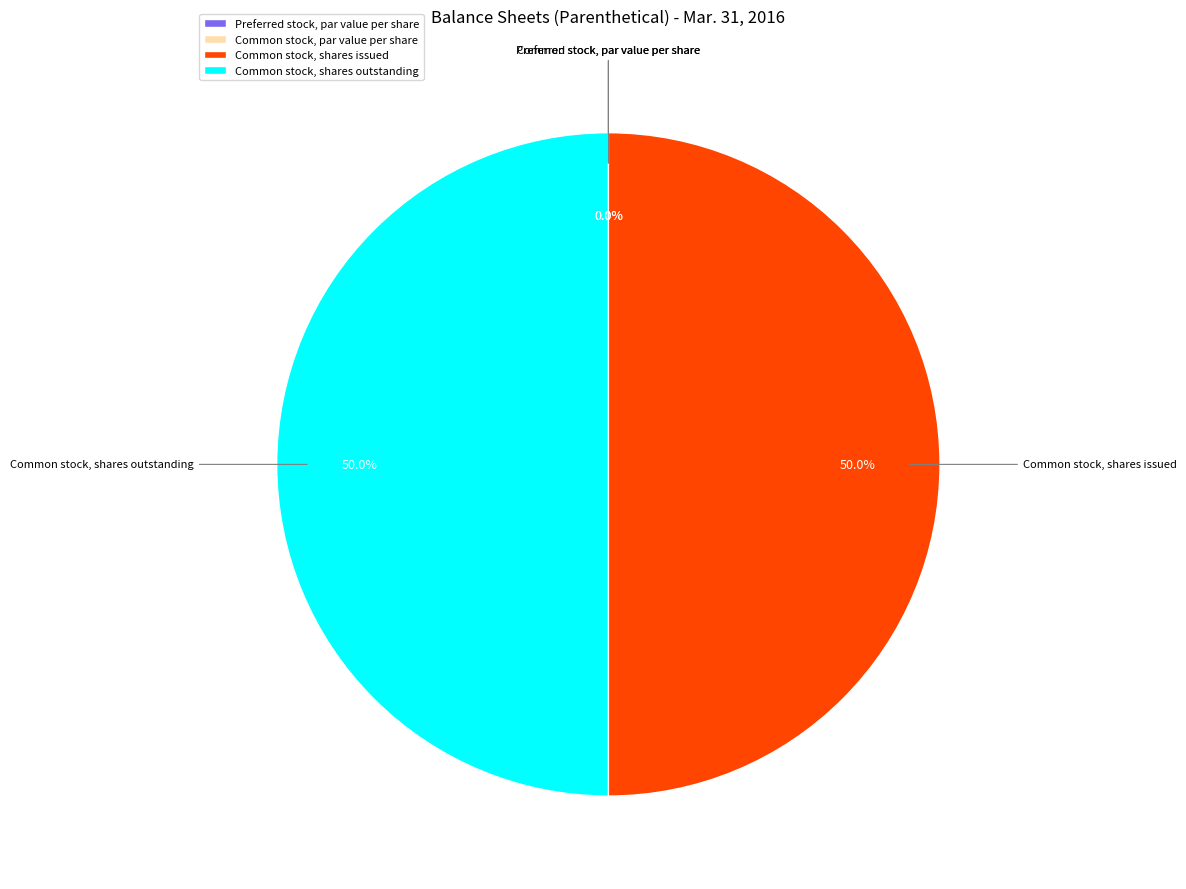

The Common stock, shares outstanding slice represents 42% of the pie. True or false?

False